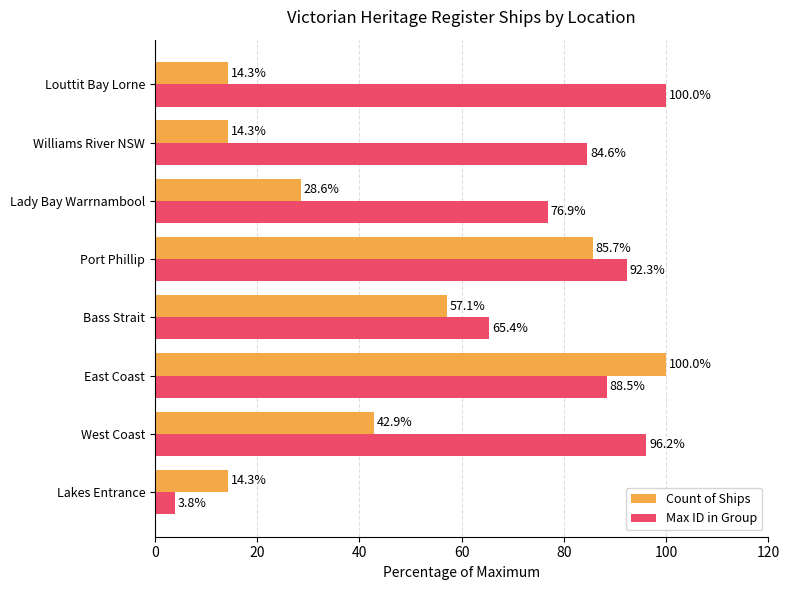

Rank the series at East Coast from lowest to highest value.

Max ID in Group, Count of Ships